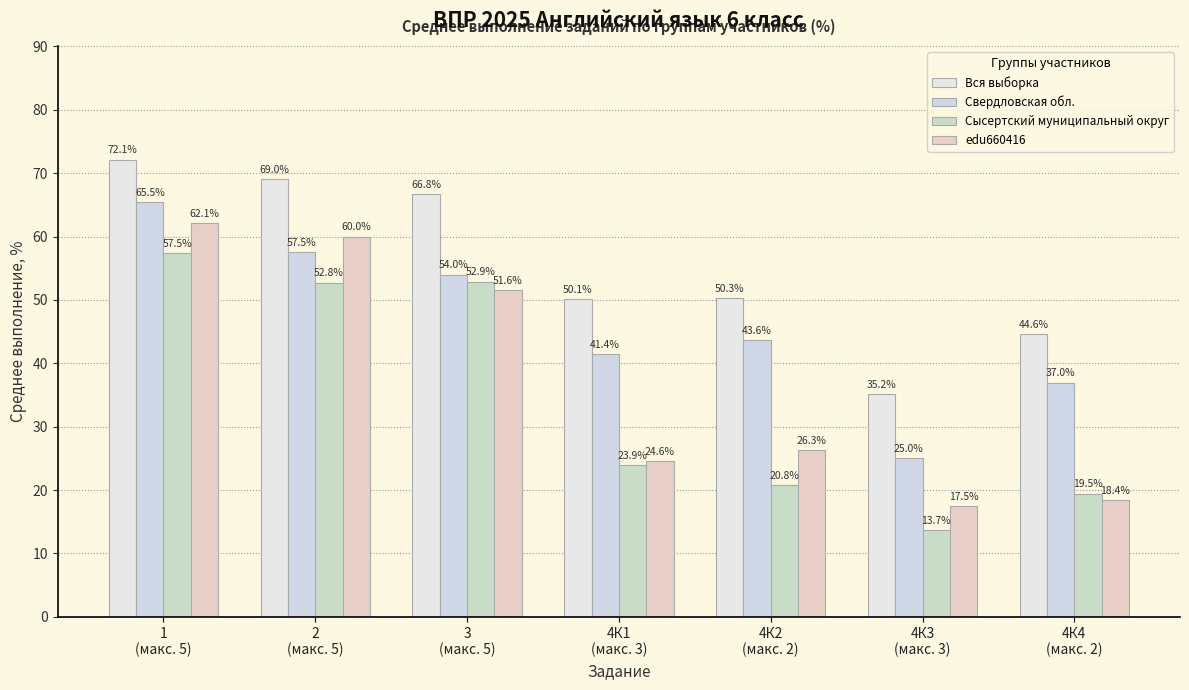

At which label is Сысертский муниципальный округ closest to 35?

4К1
(макс. 3)